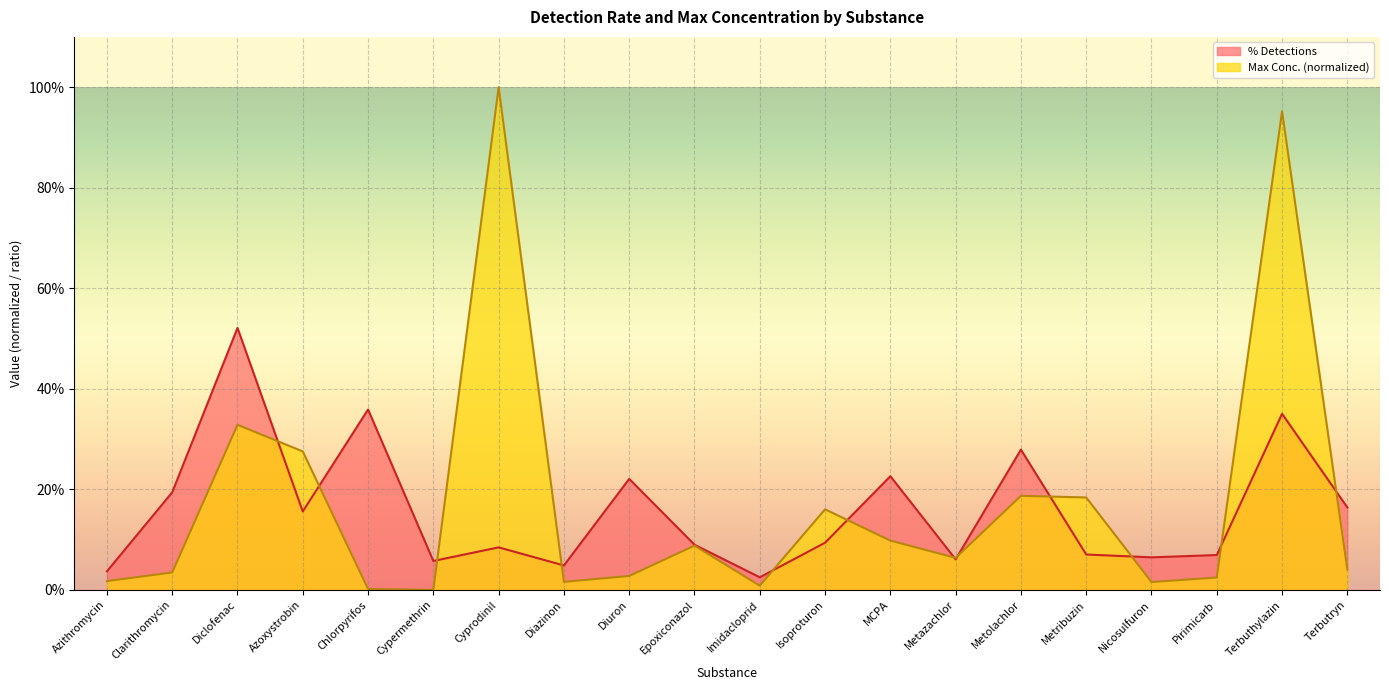

Reading right to left, what are all the values shown in this chart?

% Detections: 0.2	0.4	0.1	0.1	0.1	0.3	0.1	0.2	0.1	0.0	0.1	0.2	0.0	0.1	0.1	0.4	0.2	0.5	0.2	0.0
Max Concentration (µg/L): 0.0	1.0	0.0	0.0	0.2	0.2	0.1	0.1	0.2	0.0	0.1	0.0	0.0	1.0	0.0	0.0	0.3	0.3	0.0	0.0